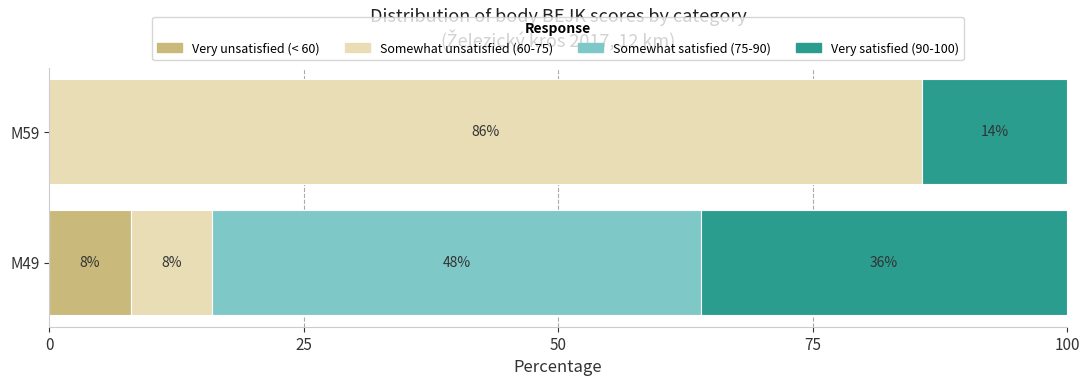

What is the sum of all Very unsatisfied (< 60) values?

8.0